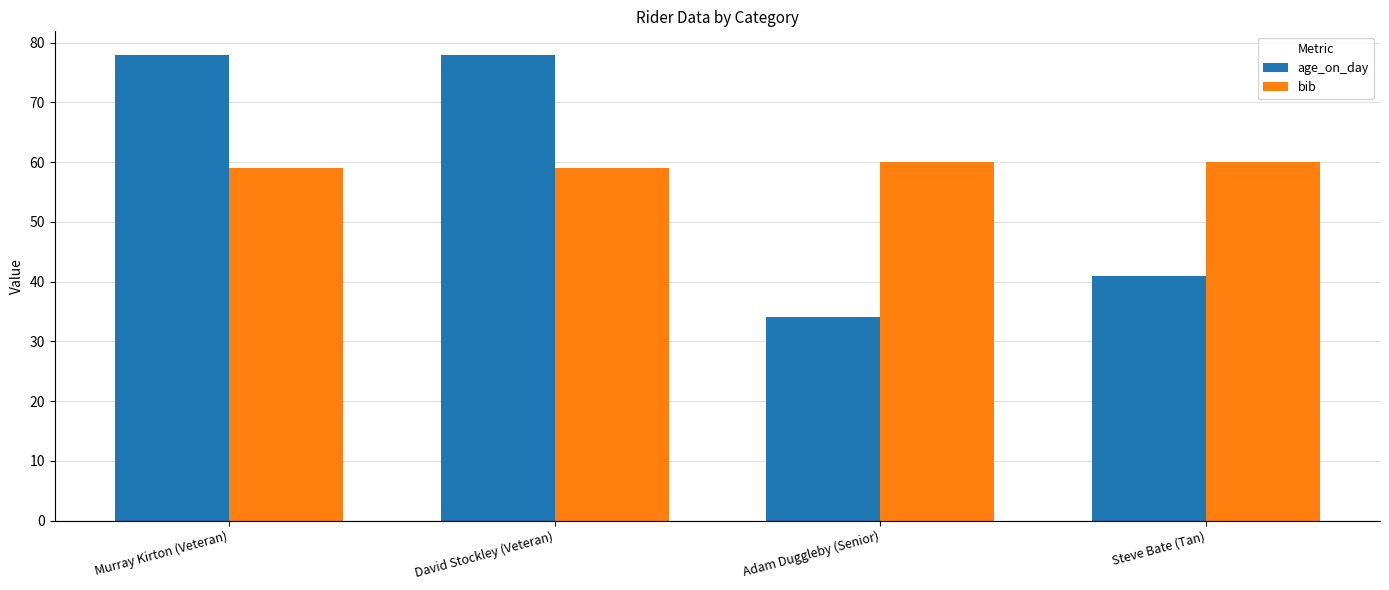

Which series has the widest spread of values?

age_on_day